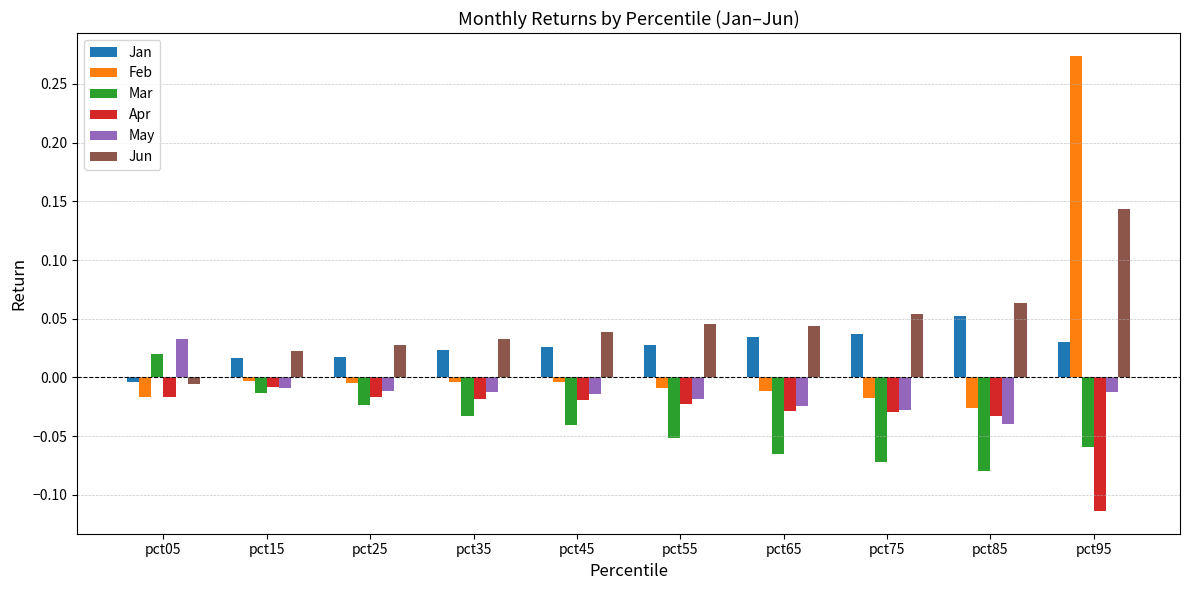

Which series changed the most between pct85 and pct95?

Feb